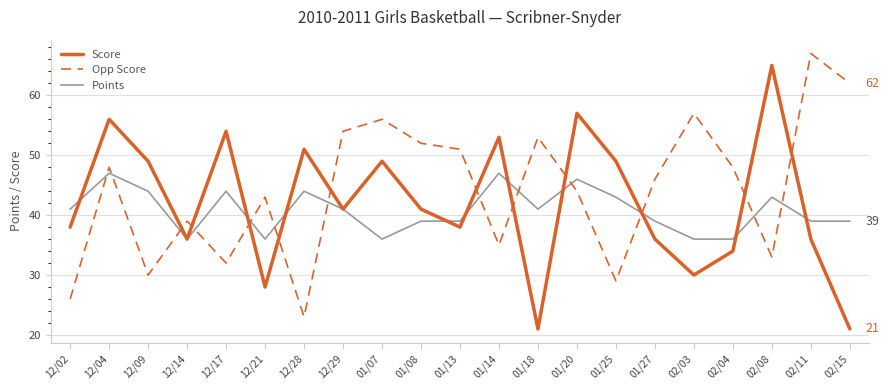

Where is the first local minimum for Score?

12/14